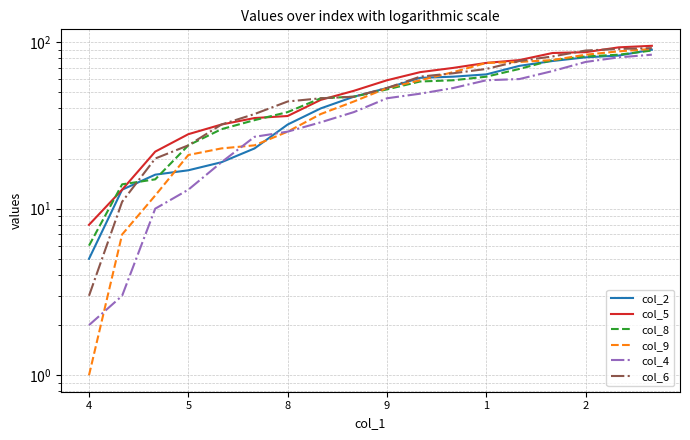

How many lines are shown in the chart?

6